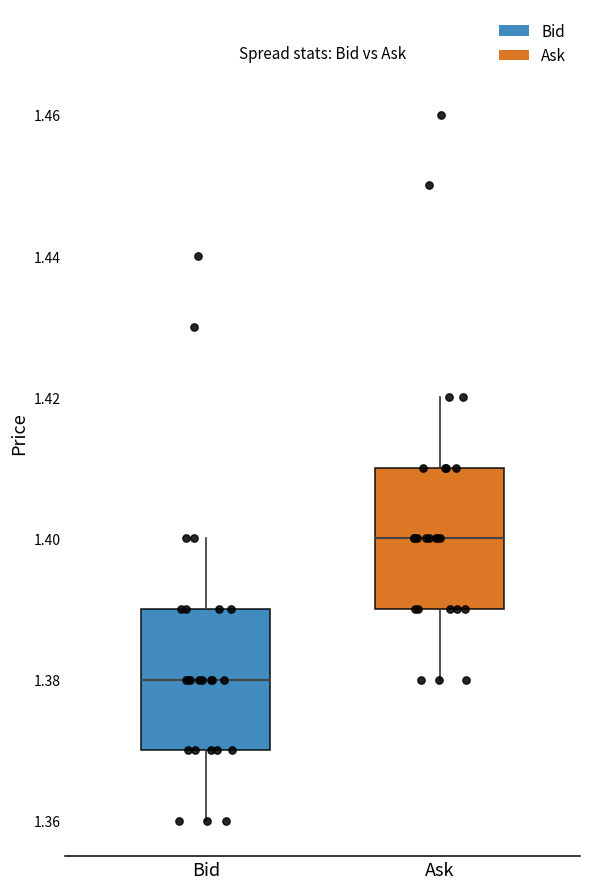

Reading left to right, transcribe this box plot: for each box, give where its median line is, the range the box spans, and where its two whiskers end, as read against the y-axis. The values are not printed on the chart, so give them approximately, as read against the axis.

Bid: median 1.38, box 1.37 to 1.39, whiskers 1.36 to 1.40
Ask: median 1.40, box 1.39 to 1.41, whiskers 1.38 to 1.42